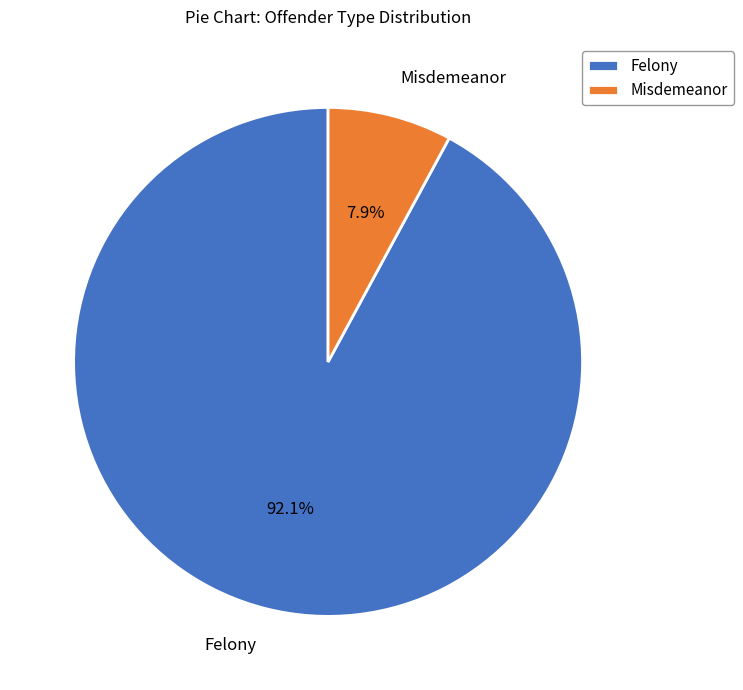

How much of the chart is everything except Felony?

7.9%